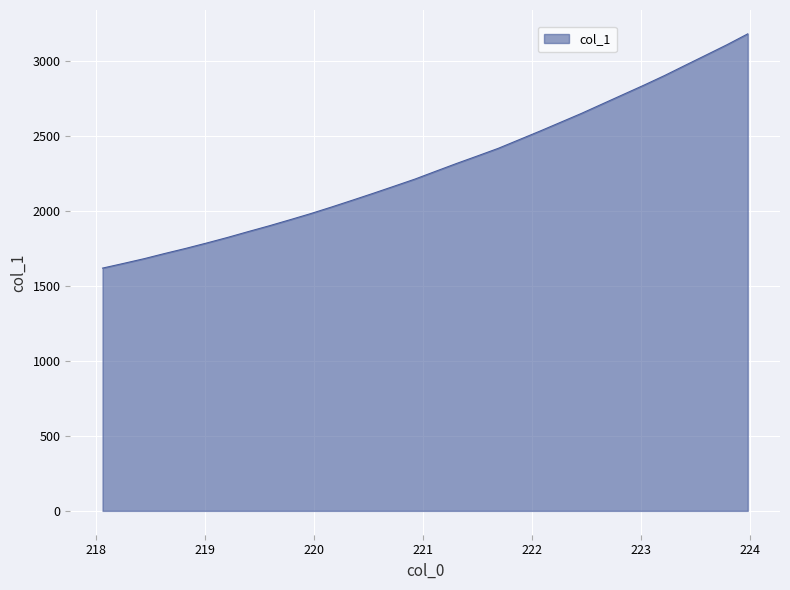

What is the greatest value displayed?

3184.5